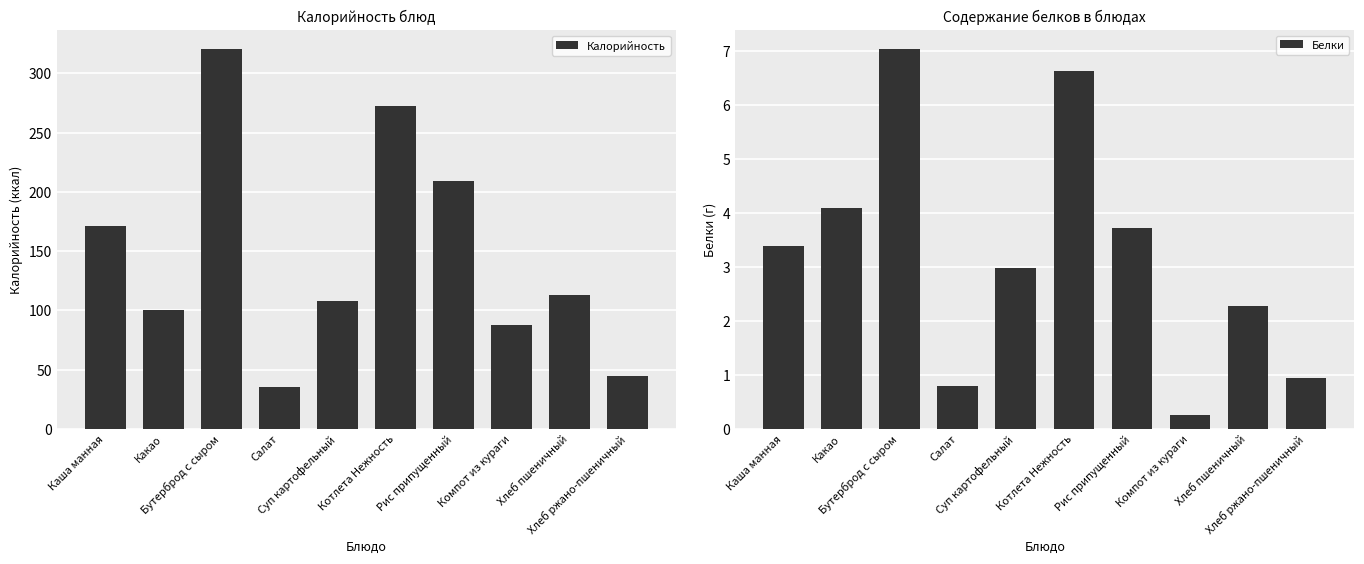

What position from the right is Каша манная?

10